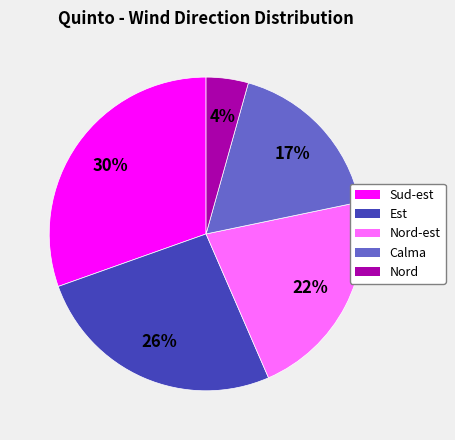

To the nearest percent, what is the average slice percentage?

20%